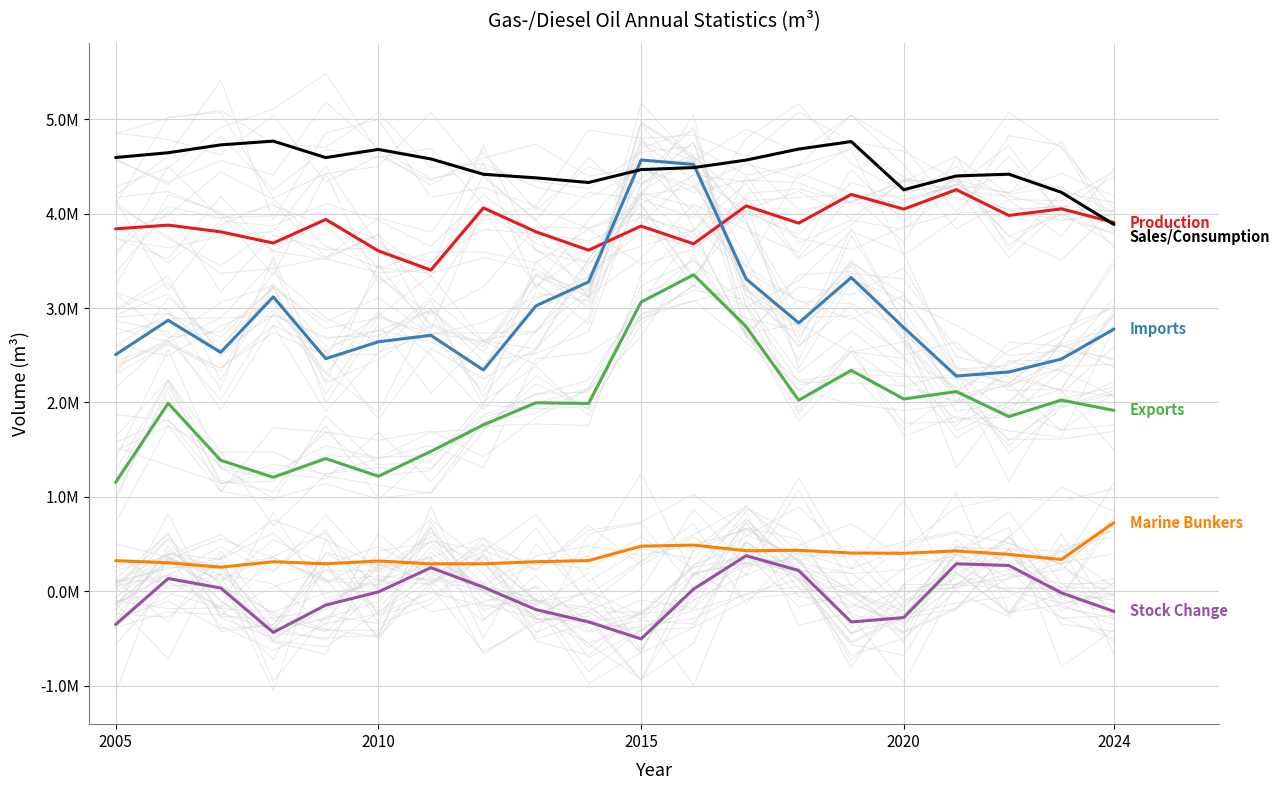

True or false: Sales/Consumption has more than 1 points higher than both neighbors.

True